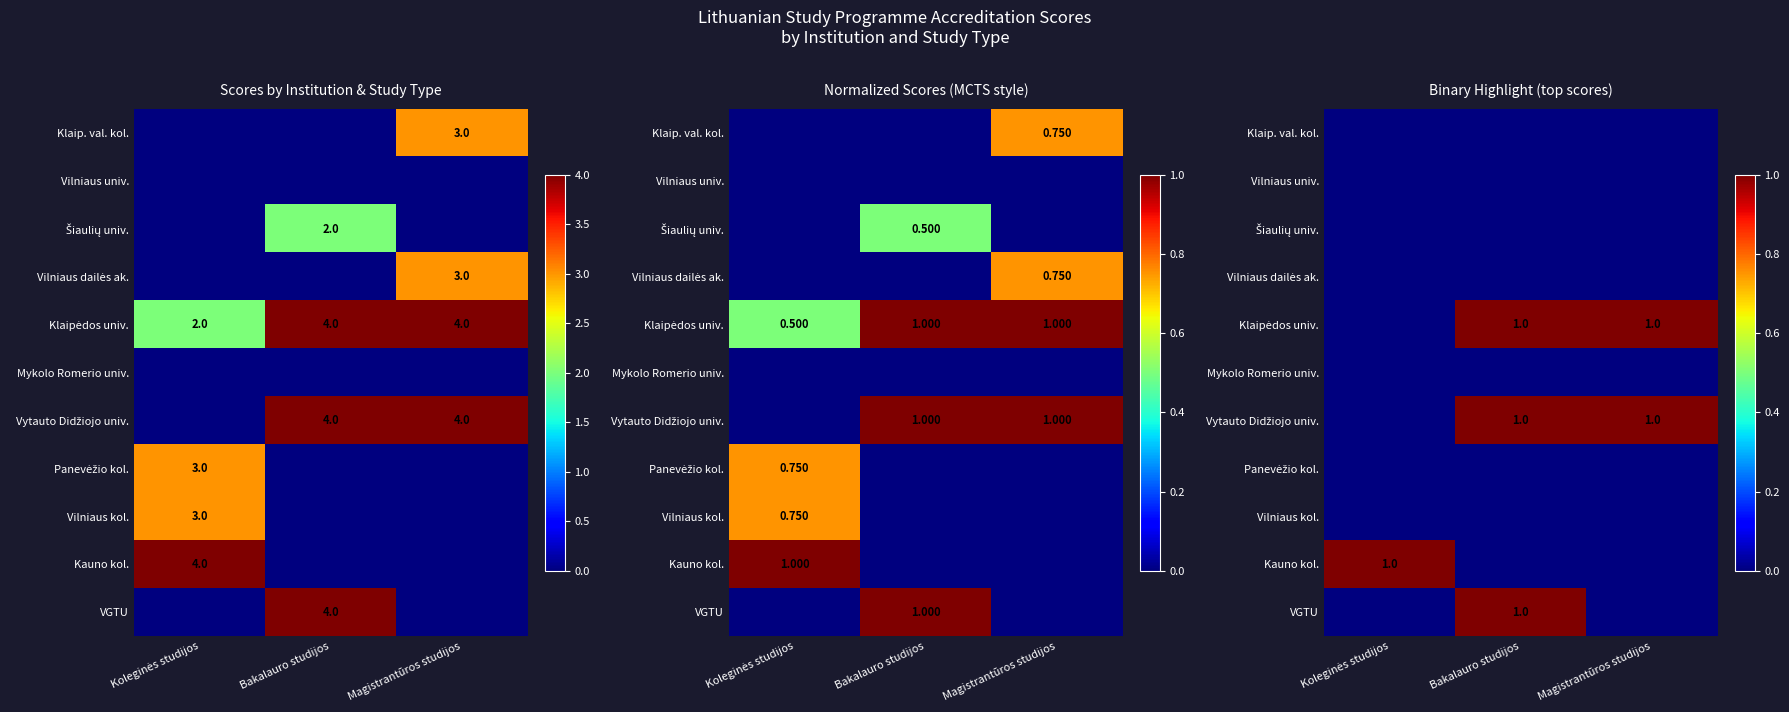

Is it true that VGTU equals 0 at Magistrantūros studijos?

True